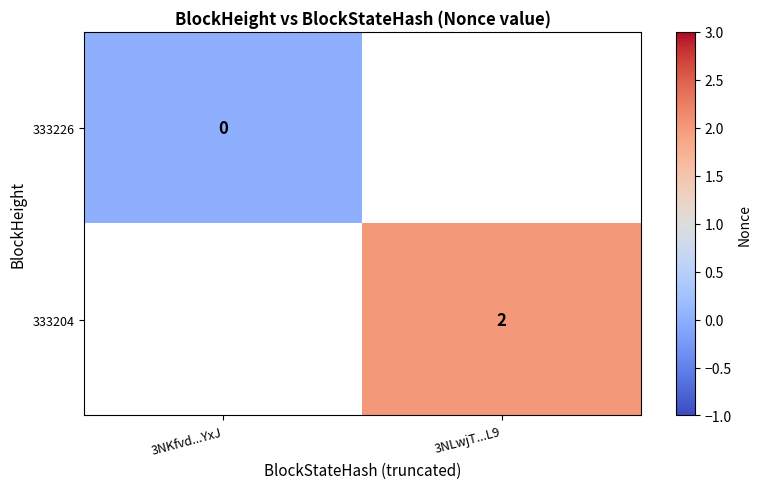

The 333204 series shows 1 at 3NLwjT...L9. True or false?

False